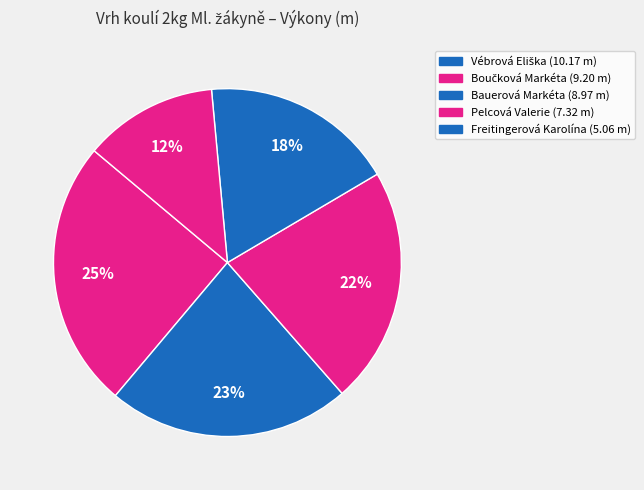

How much of the chart is everything except Freitingerová Karolína?

87.6%